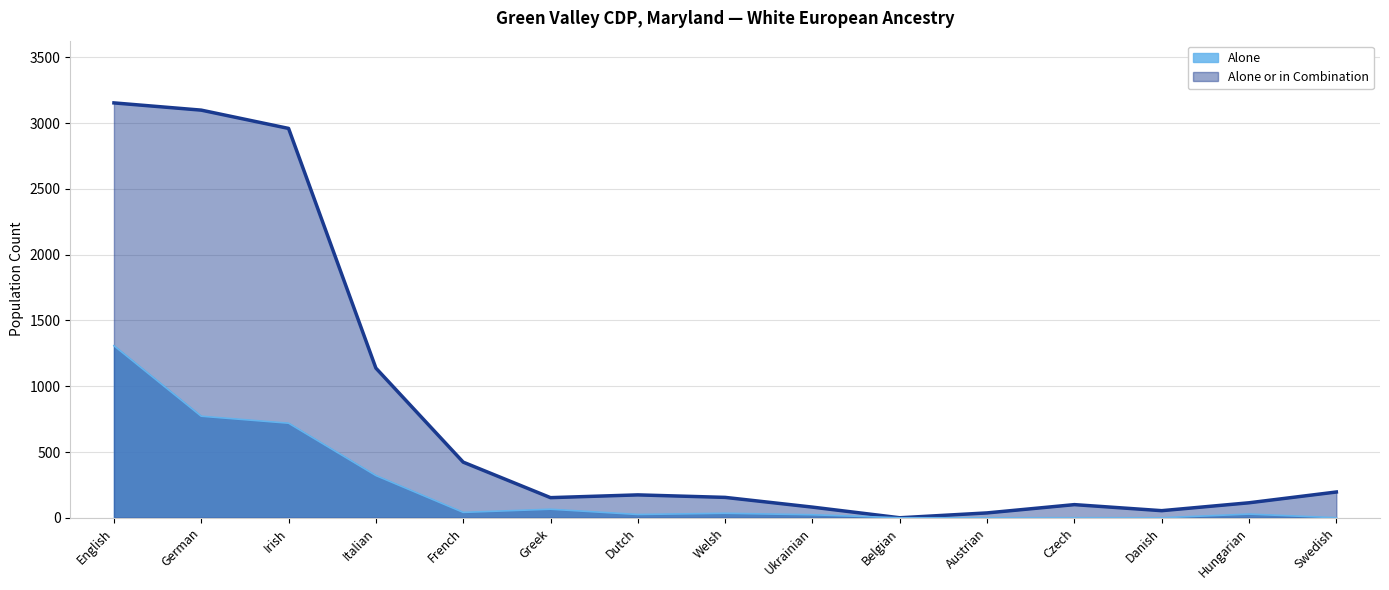

Where is the first local minimum for Alone or in Combination?

Greek